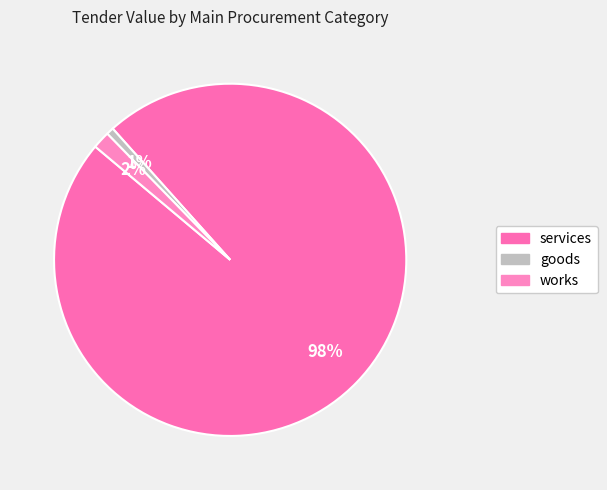

Which slice is the largest?

services